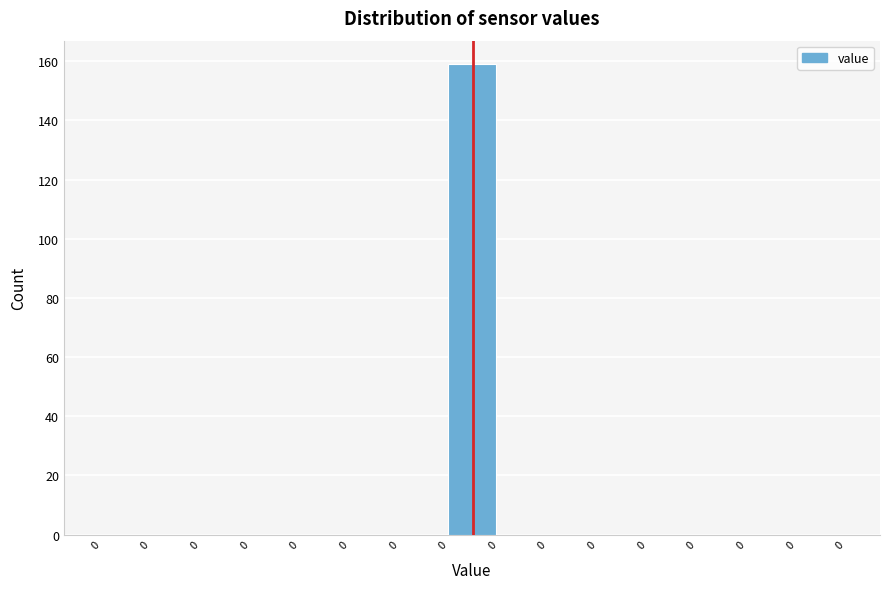

Count the number of data series in this chart.

1